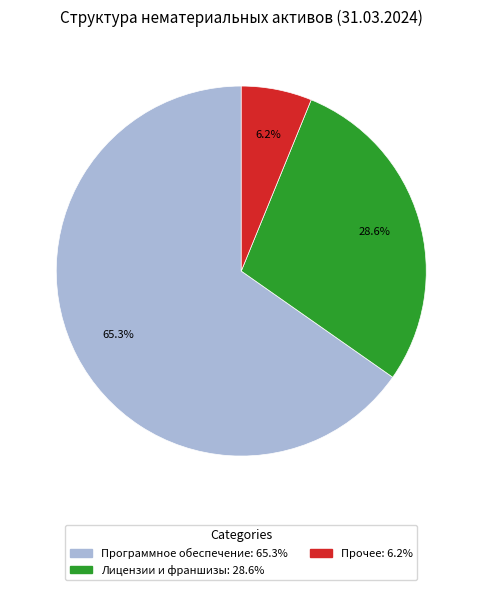

Does any single category account for the majority?

Yes